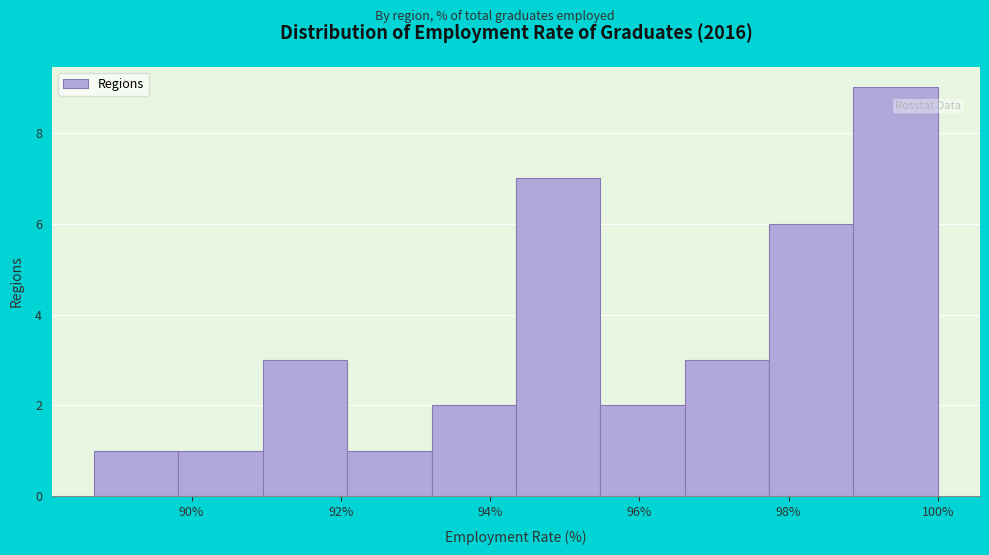

Over which range of the x-axis is the bar tallest?

98.8 to 100.0